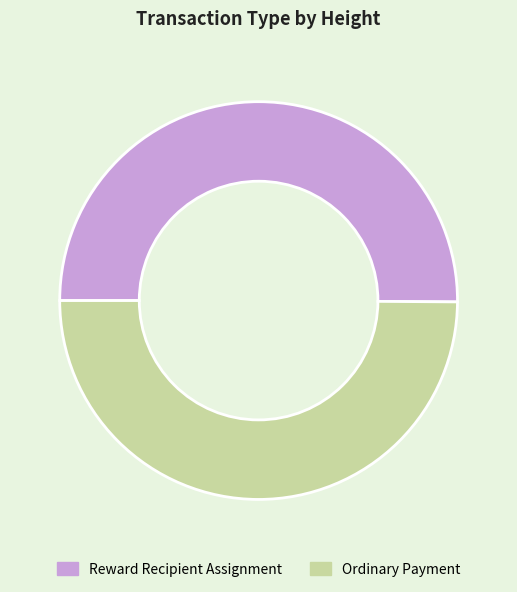

Approximately how many times larger is the value at Ordinary Payment compared to Reward Recipient Assignment?

1.0